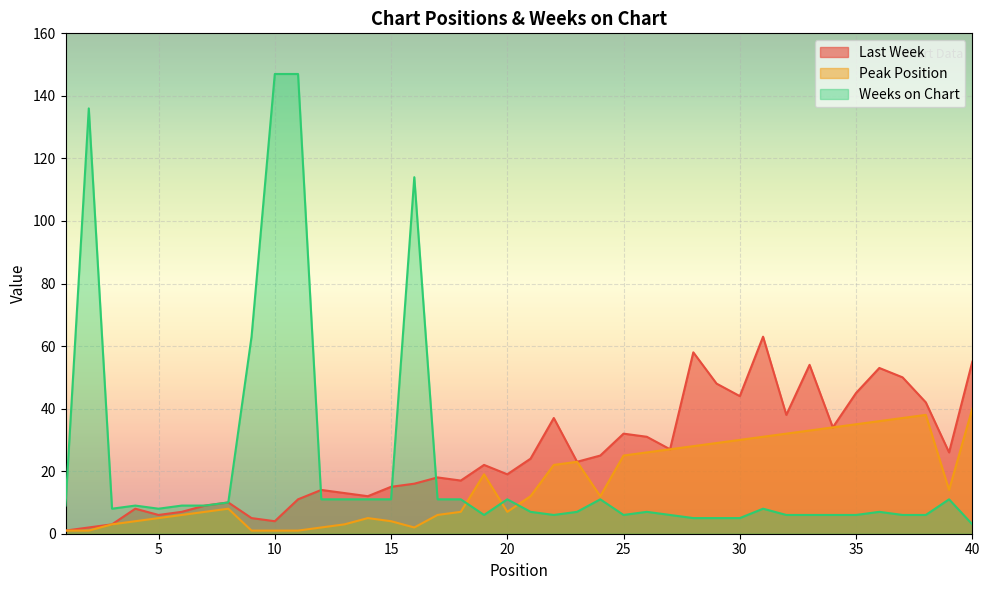

What is the approximate value of Weeks on Chart at 2, to the nearest 50?

150